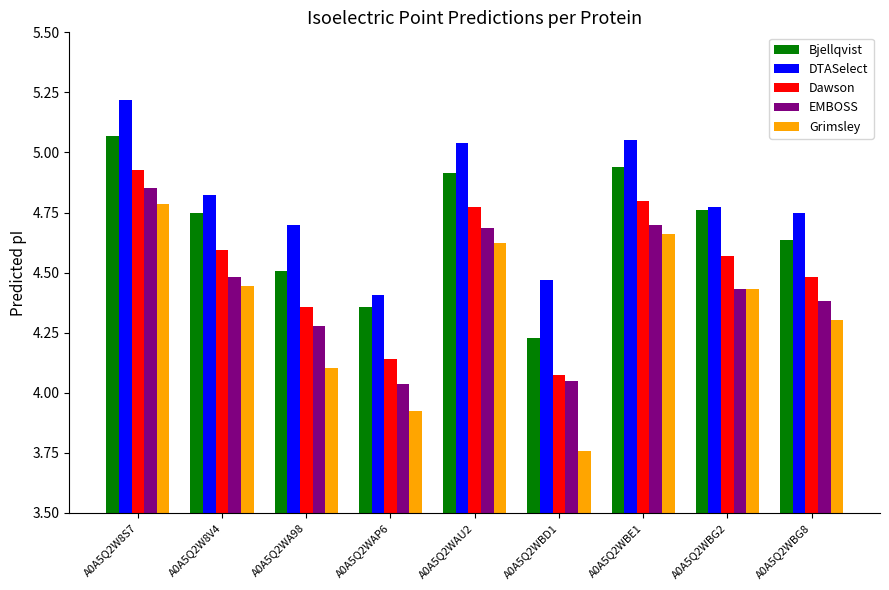

What are all the series names shown in the legend?

Bjellqvist, DTASelect, Dawson, EMBOSS, Grimsley